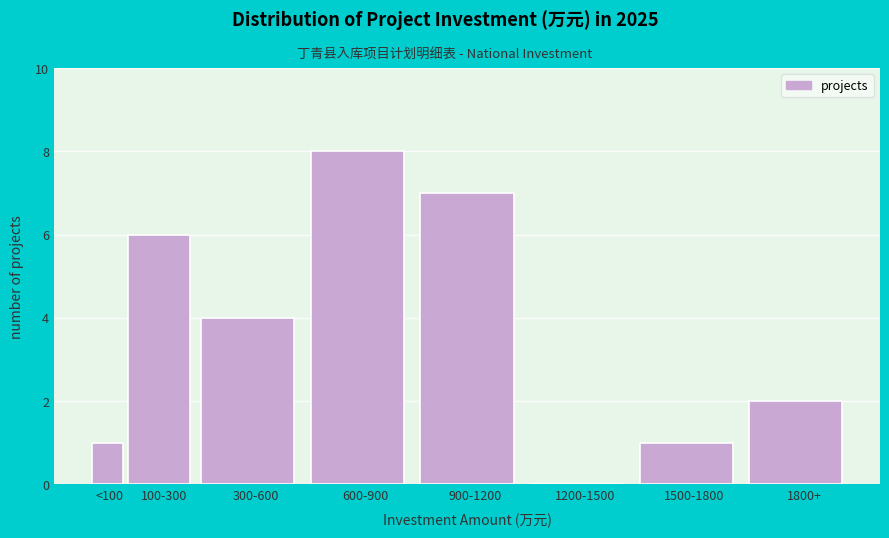

Reading left to right, extract all data points from this chart.

<100=1	100-300=6	300-600=4	600-900=8	900-1200=7	1200-1500=0	1500-1800=1	1800+=2